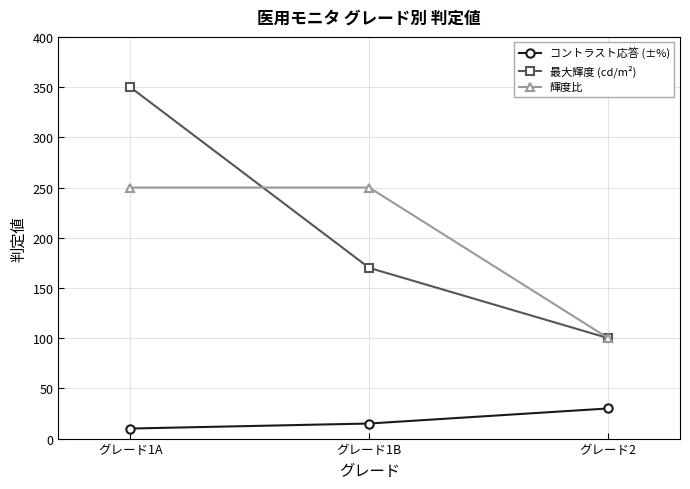

At which category does the chart reach its peak across all series?

グレード1A